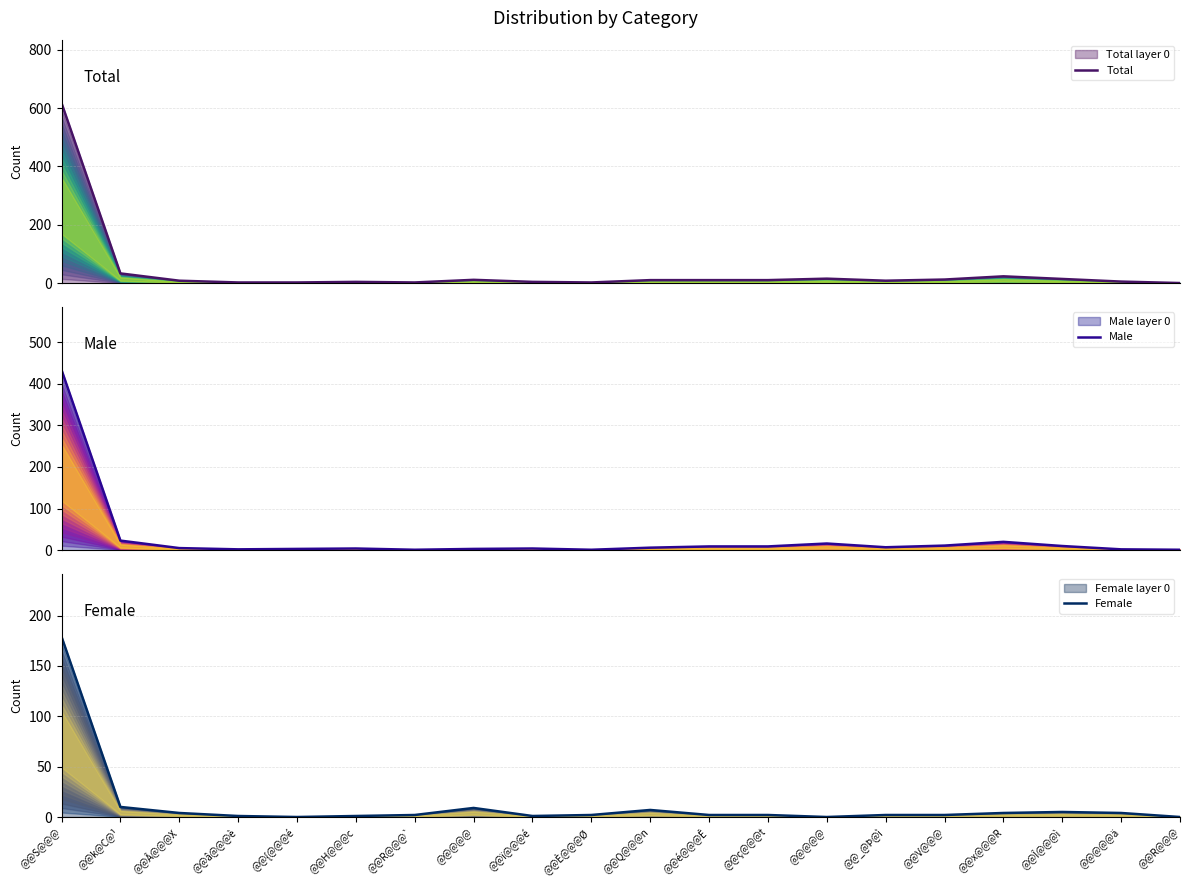

What is the total value across all series at @@Î@@@ì?

30